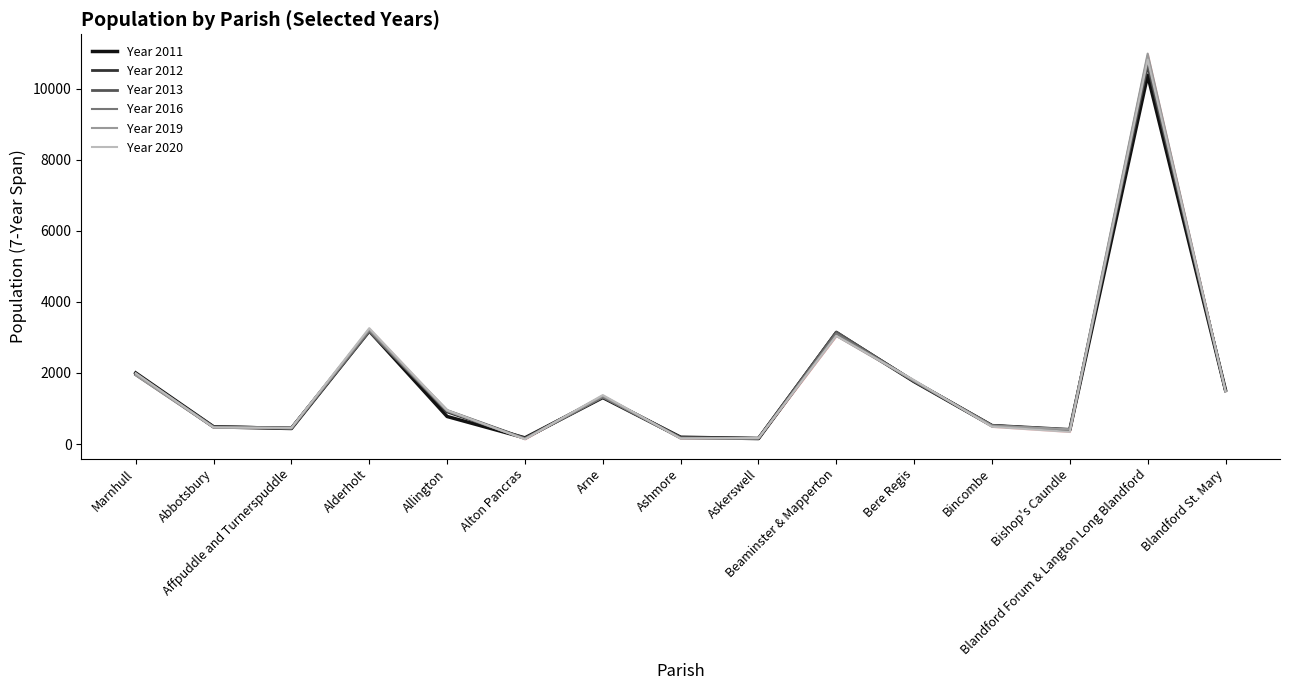

Where does the Year 2011 series first go above 775?

Marnhull